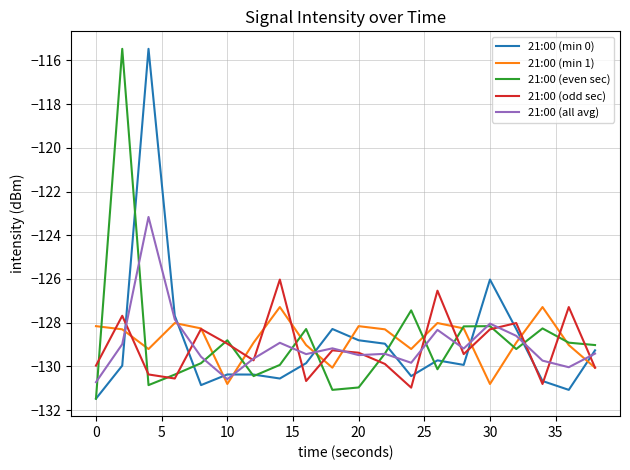

What is the smallest value displayed?

-131.5